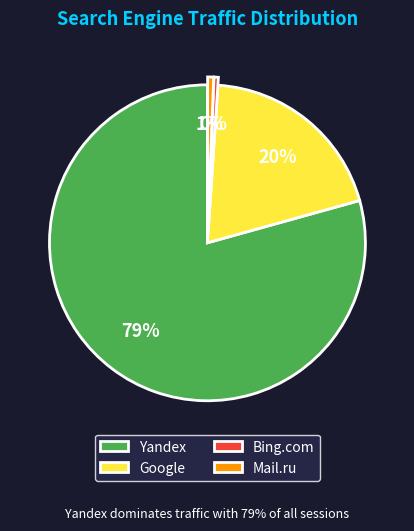

Count the number of slices in the pie.

4